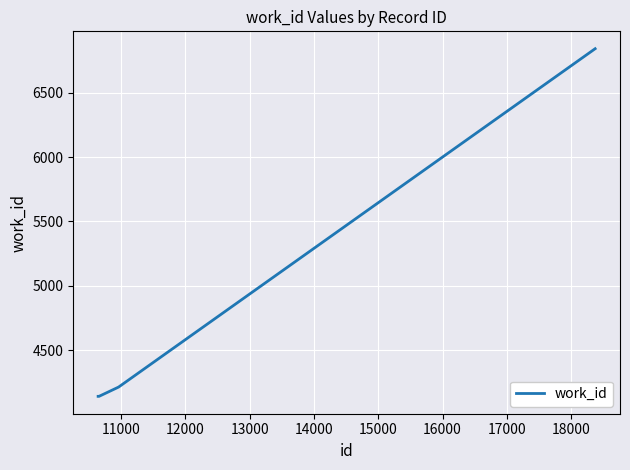

What is the smallest value displayed?

4141